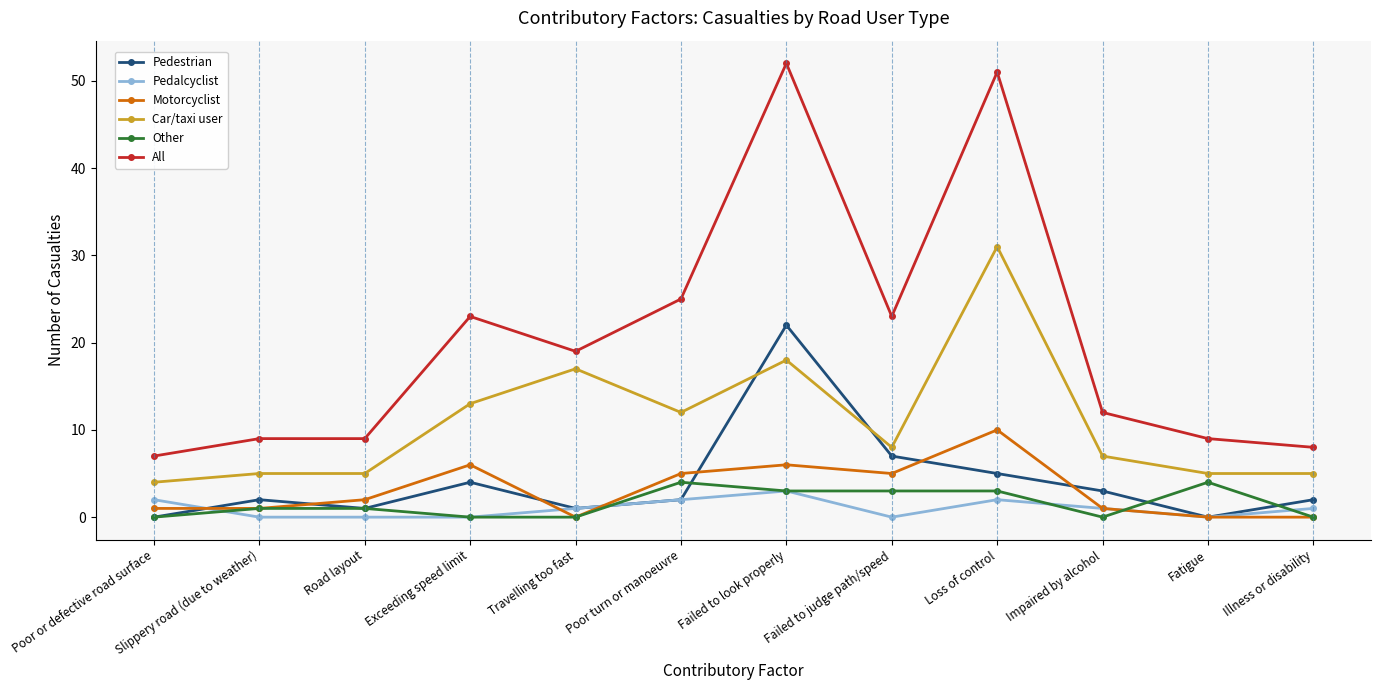

What is the difference between the All values at Illness or disability and Exceeding speed limit?

15